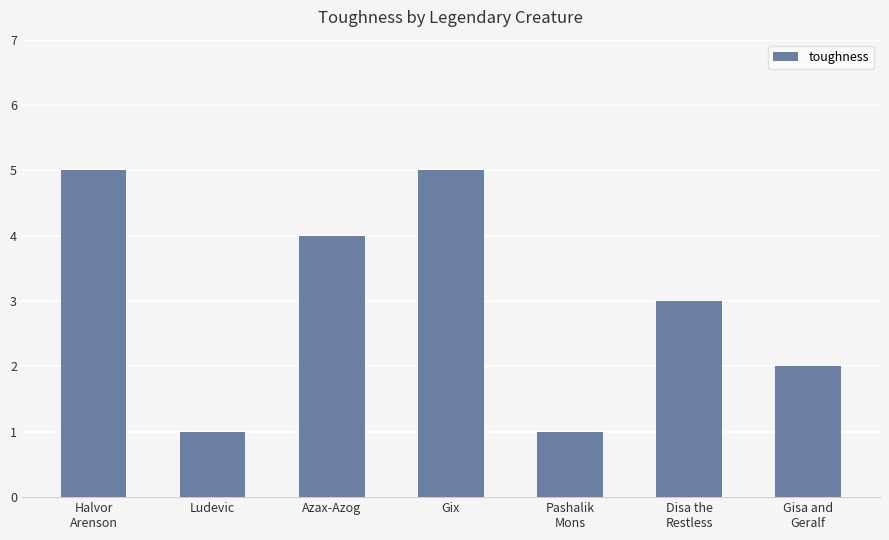

Reading left to right, transcribe all the data shown in this chart.

5	1	4	5	1	3	2